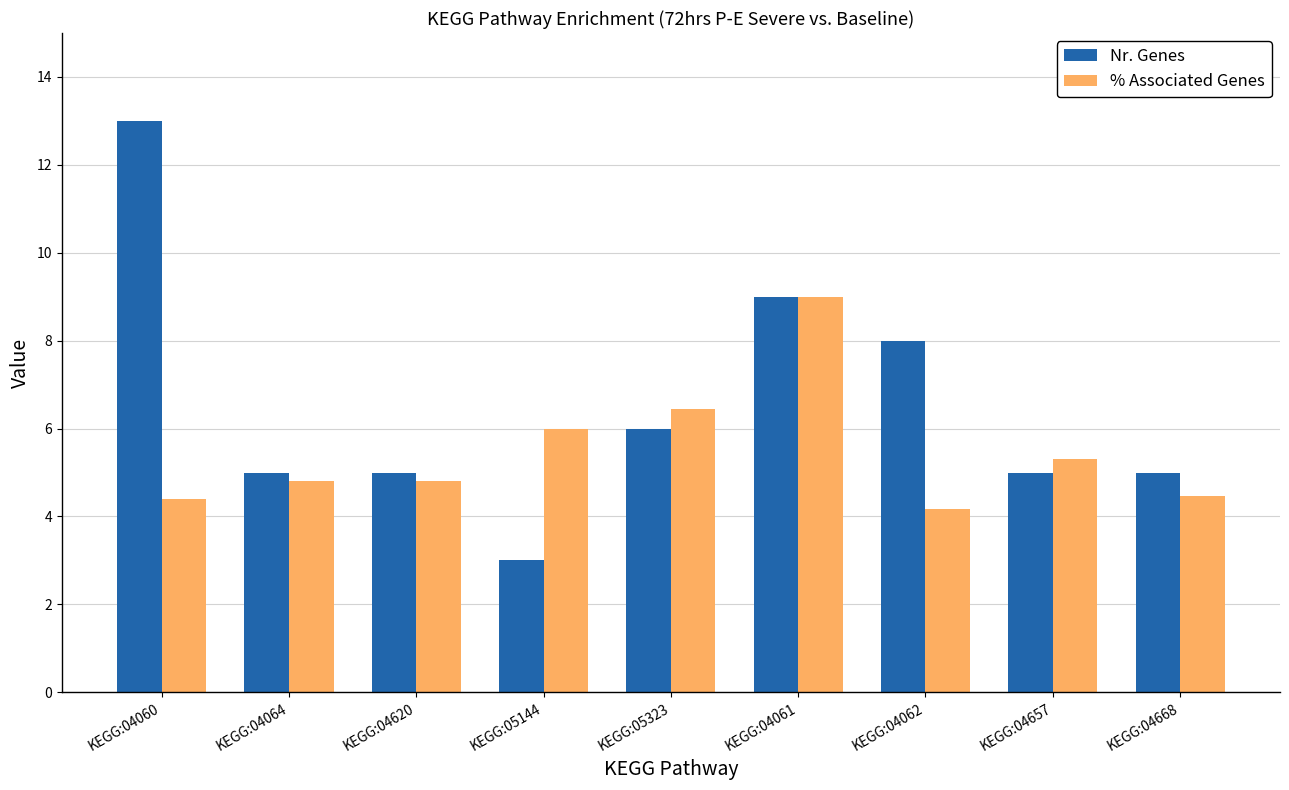

What is the sum of the Nr. Genes values at KEGG:04657 and KEGG:04061?

14.0